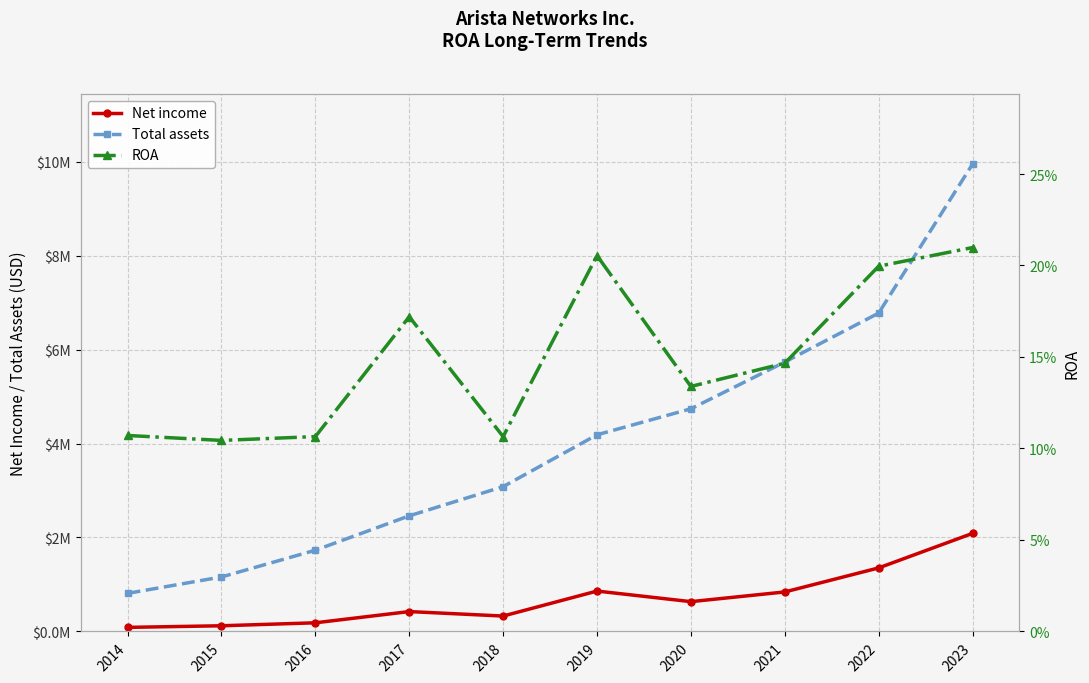

Which series has the largest range (max minus min)?

Total assets